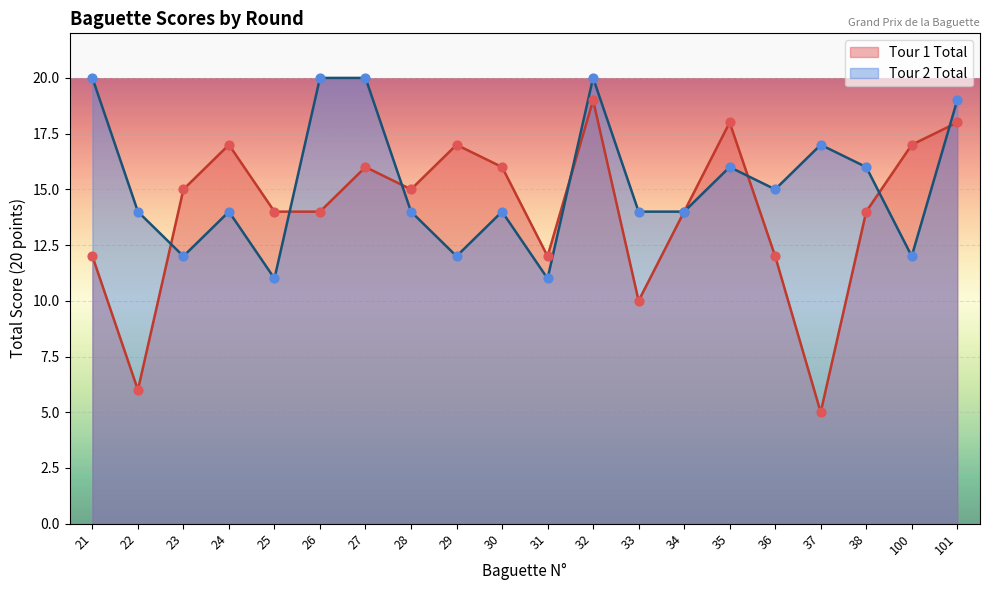

Is the value of Tour 1 Total at 32 greater than the value of Tour 2 Total at 23?

Yes